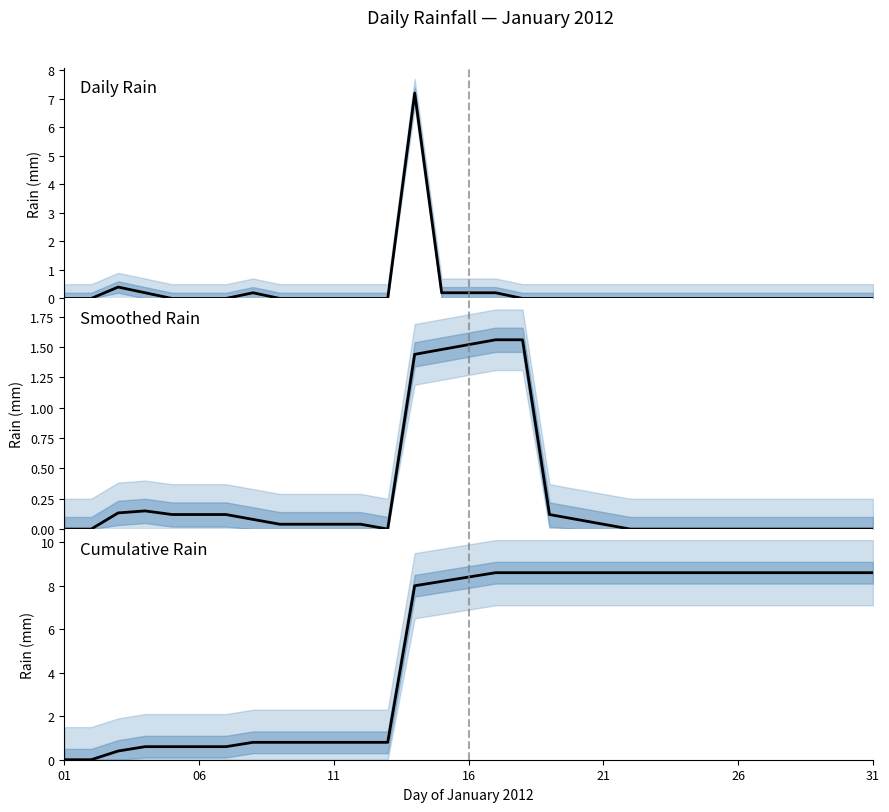

Which has a higher value, 23 or 26?

23